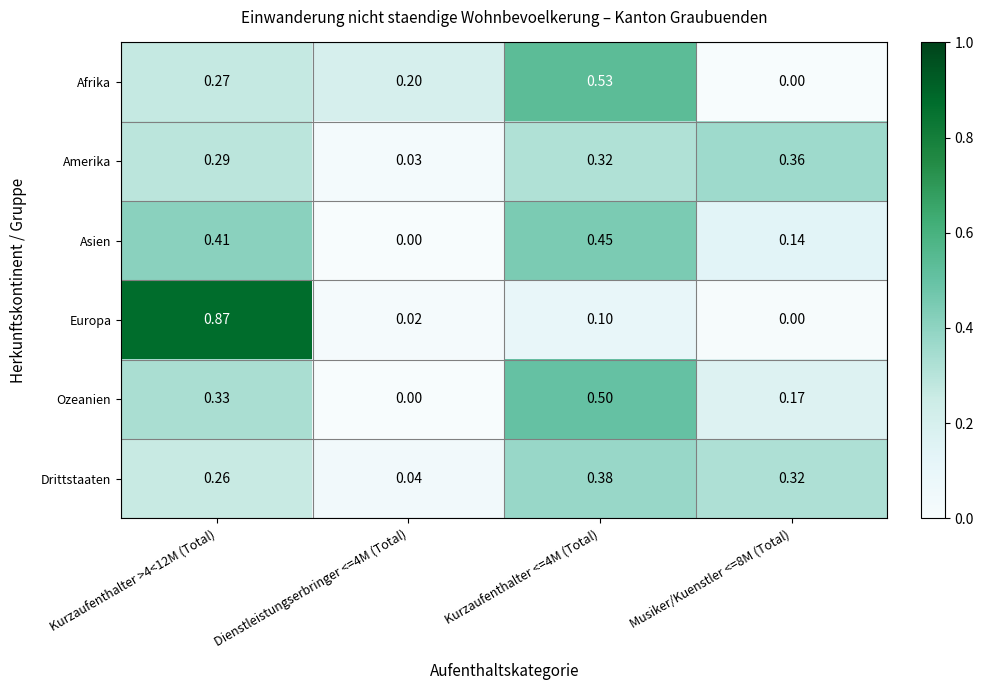

Is the value of Asien at Kurzaufenthalter <=4M (Total) greater than the value of Ozeanien at Kurzaufenthalter >4<12M (Total)?

Yes